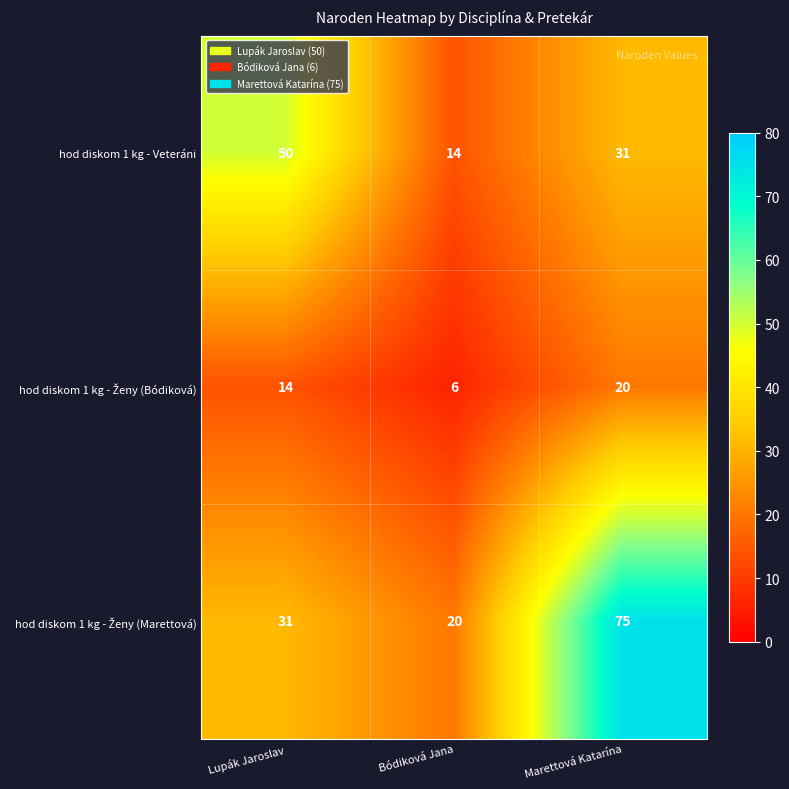

How many series are shown in this chart?

3